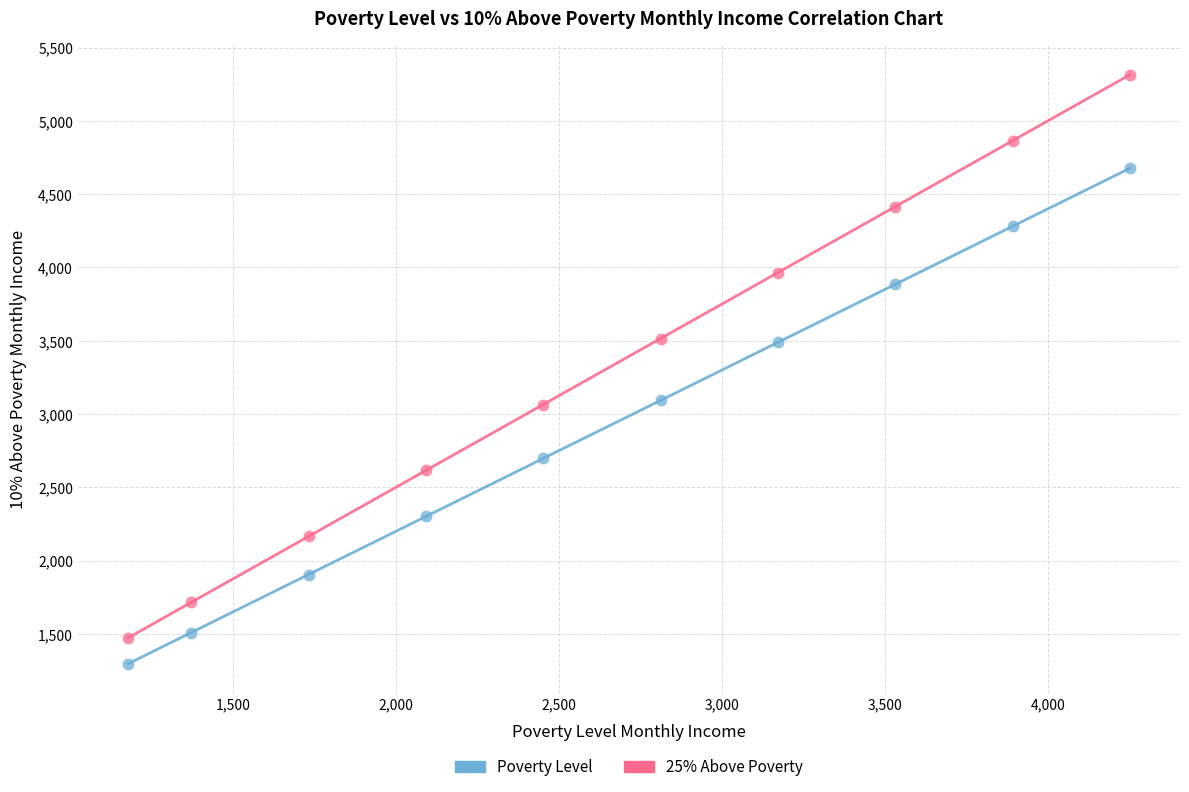

Which series contains the lowest Y value?

Poverty Level